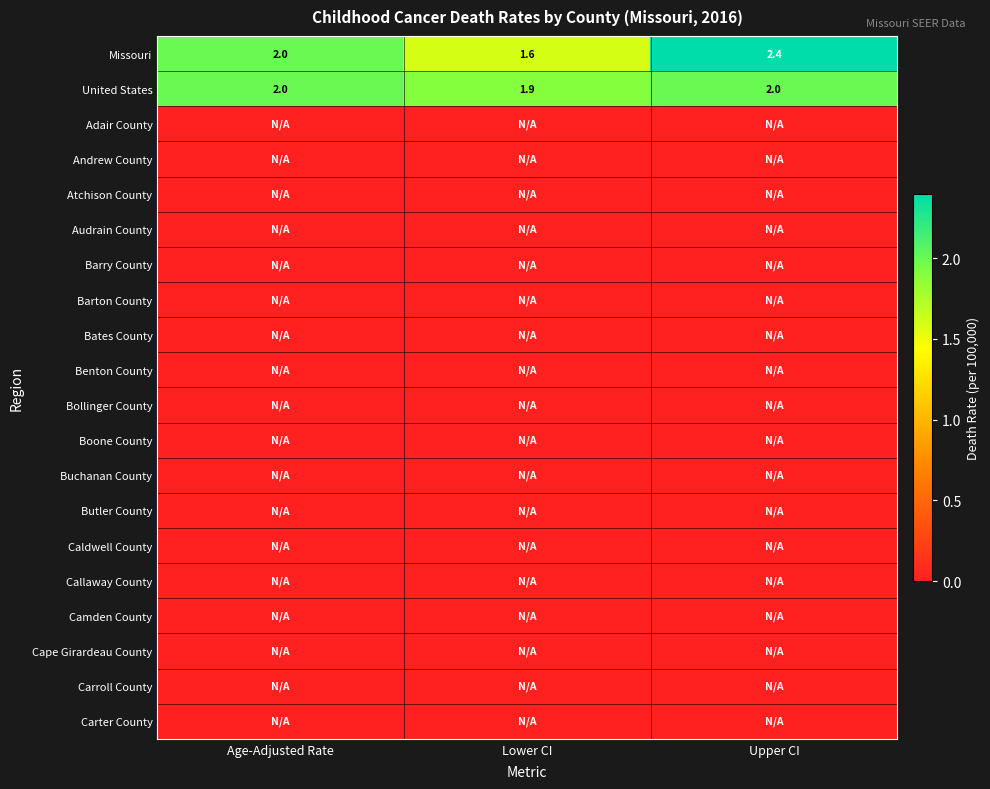

True or false: United States has a value of 1.1 at Age-Adjusted Rate.

False